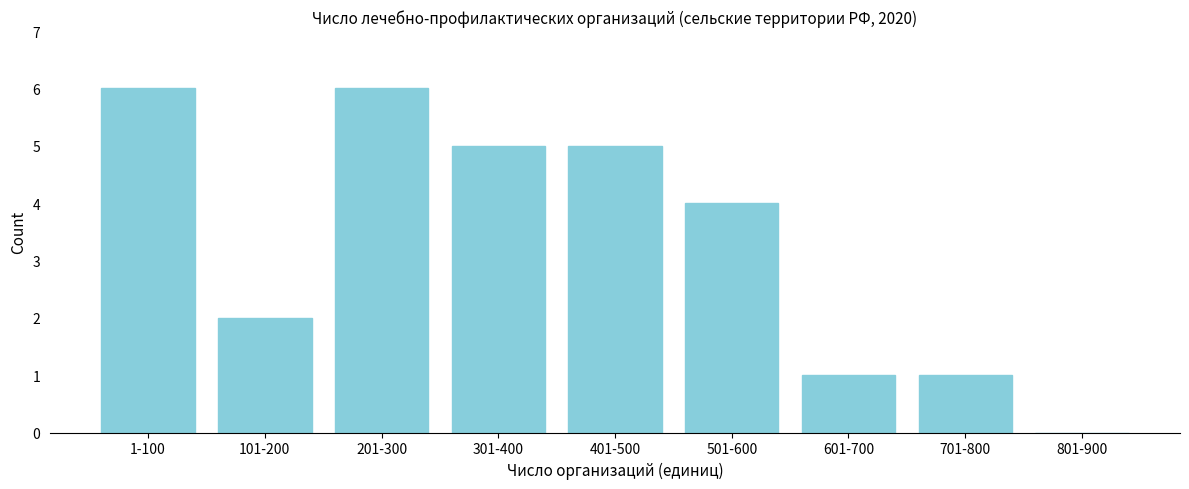

Reading left to right, transcribe all the data shown in this chart.

1-100=6	101-200=2	201-300=6	301-400=5	401-500=5	501-600=4	601-700=1	701-800=1	801-900=0